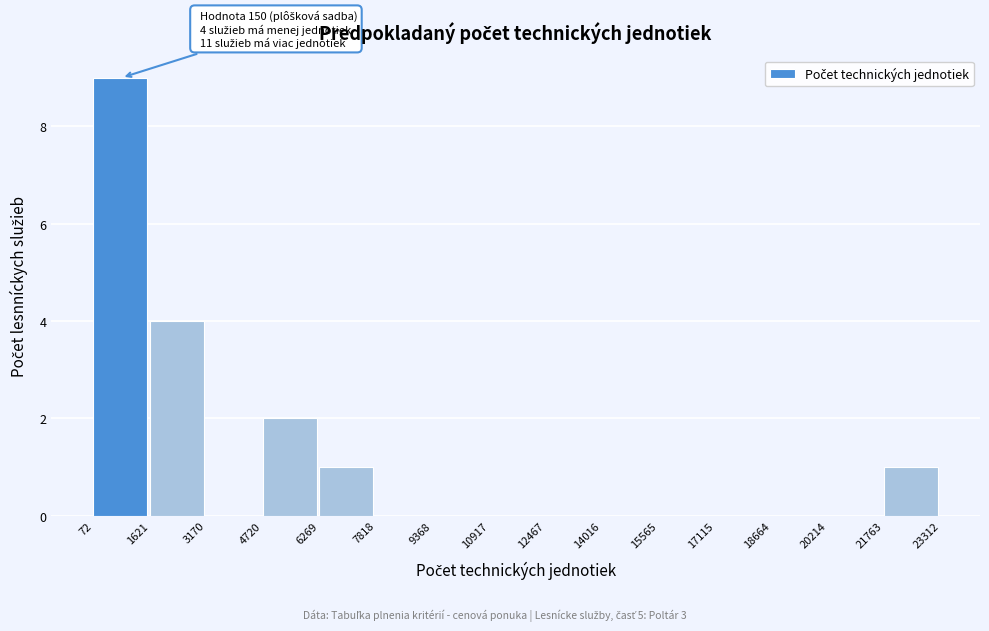

Which range on the x-axis has the tallest bar?

72 to 1621